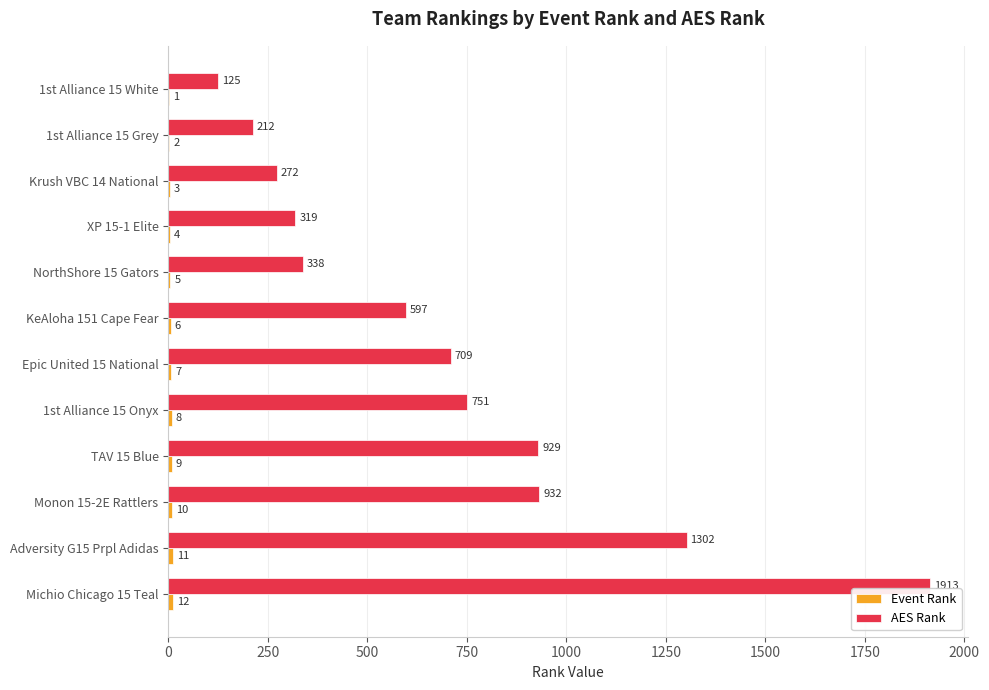

True or false: AES Rank has a value of 751 at 1st Alliance 15 Onyx.

True